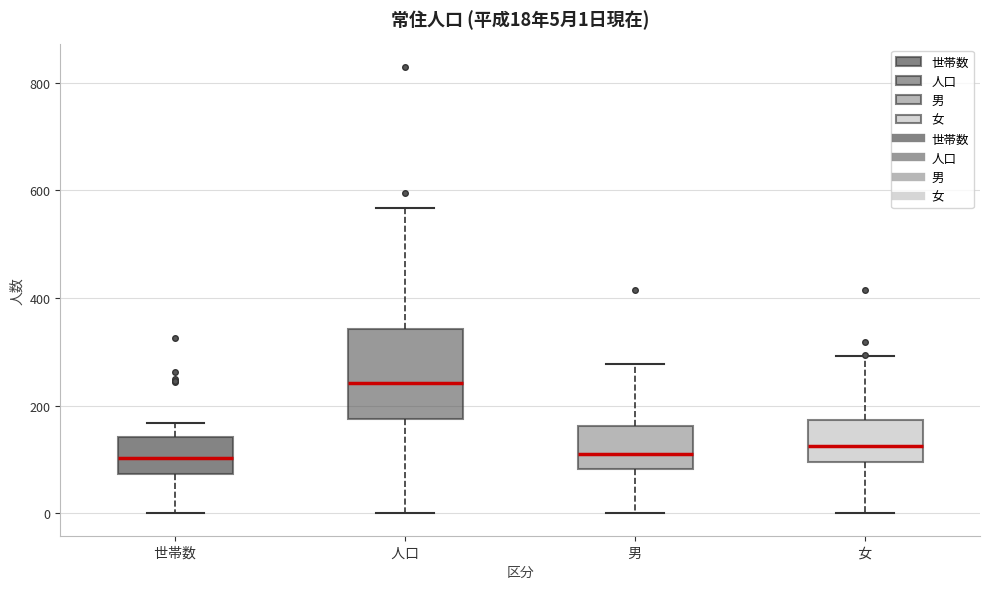

Which box is the tallest, from its lower edge to its upper edge?

人口